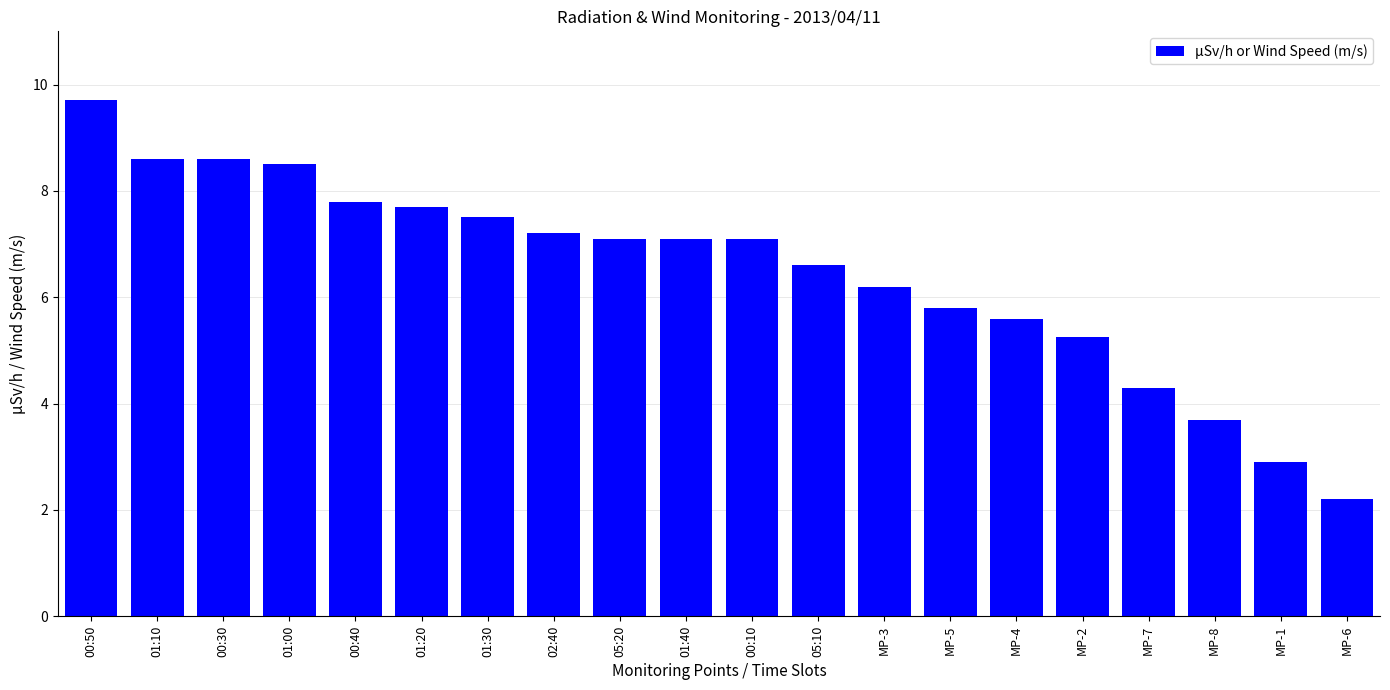

How many data points are above 7?

11